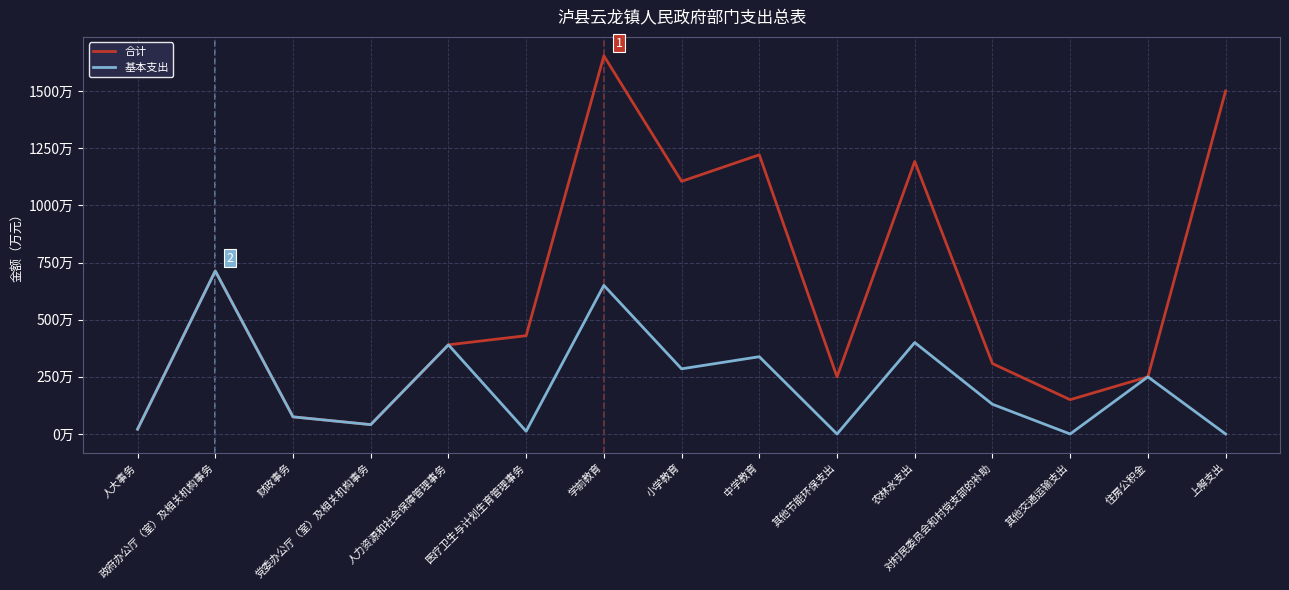

List the series in order of their overall mean, lowest first.

基本支出, 合计